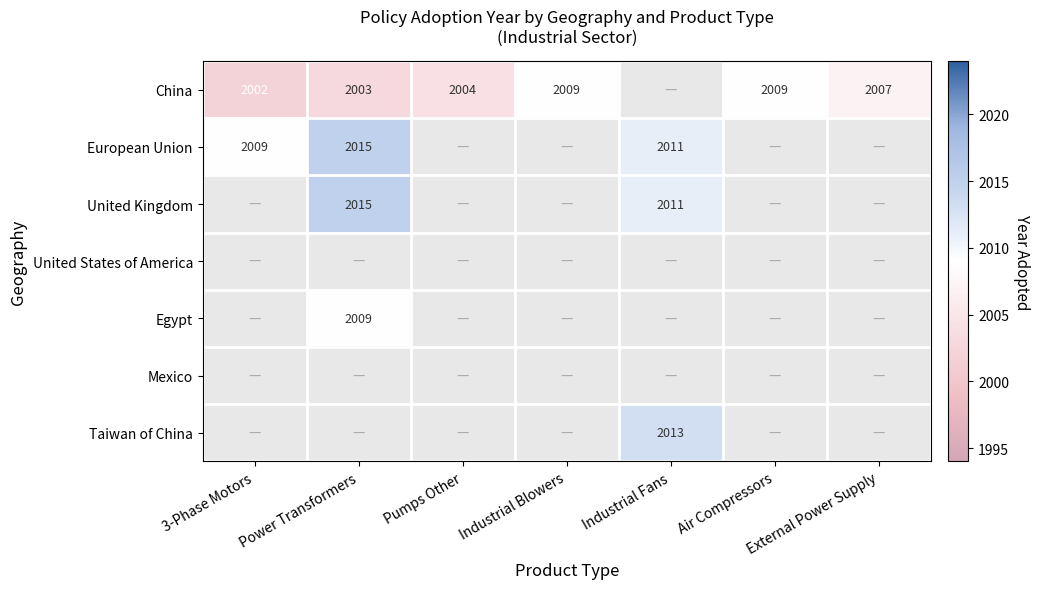

What is the difference between the China values at Power Transformers and External Power Supply?

4